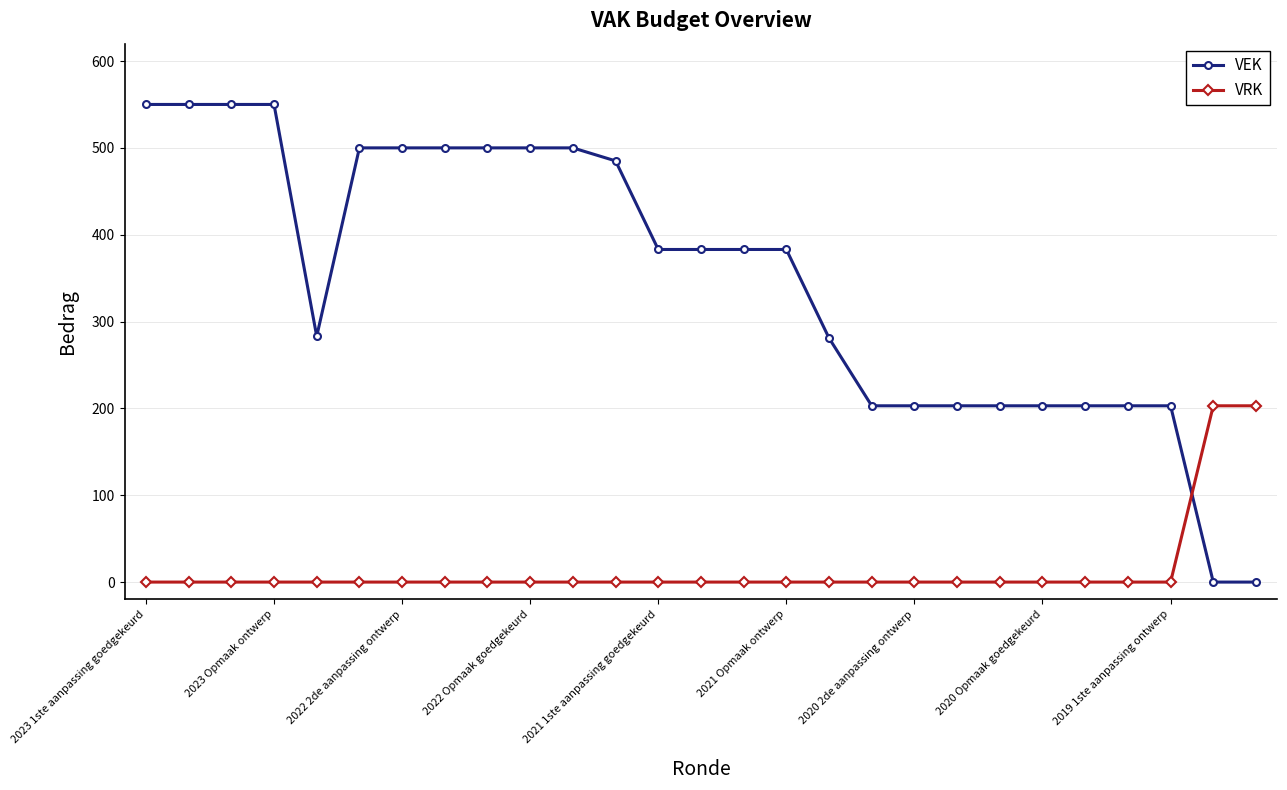

What is the value of the VEK point at the 13th from the left?

383